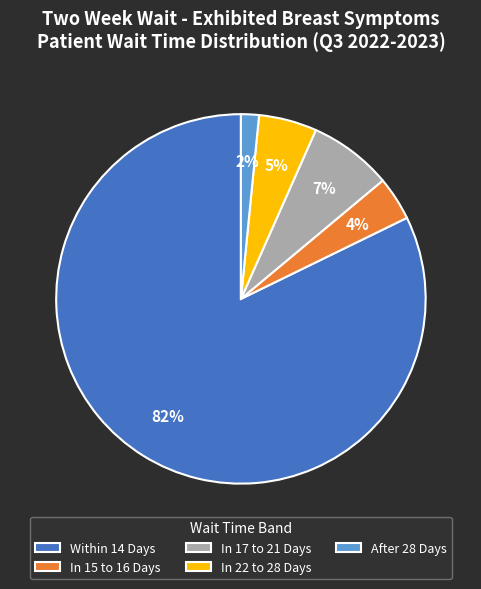

Rank the categories by value from lowest to highest.

After 28 Days, In 15 to 16 Days, In 22 to 28 Days, In 17 to 21 Days, Within 14 Days